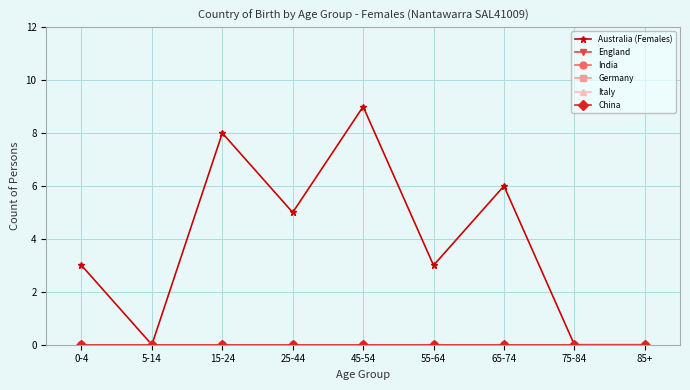

Does the chart have visible grid lines?

Yes